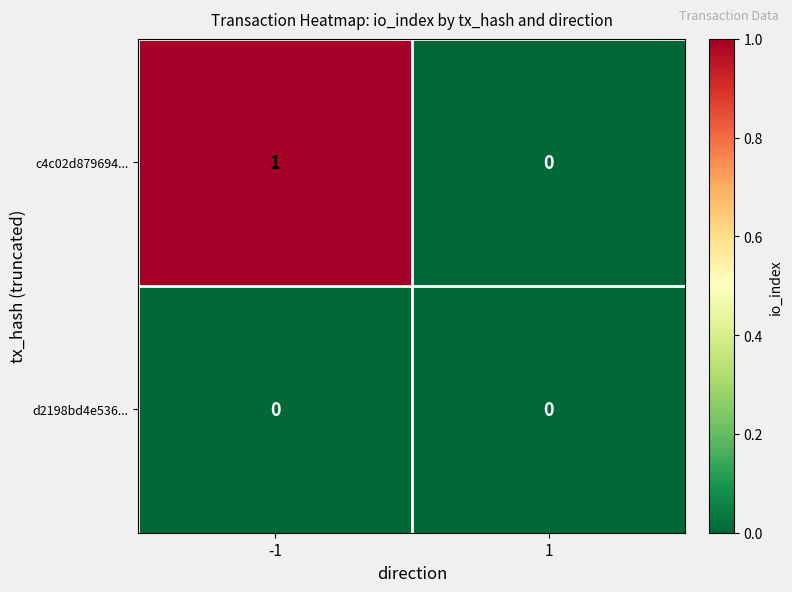

Rank the series by their maximum value, from lowest to highest.

d2198bd4e536..., c4c02d879694...